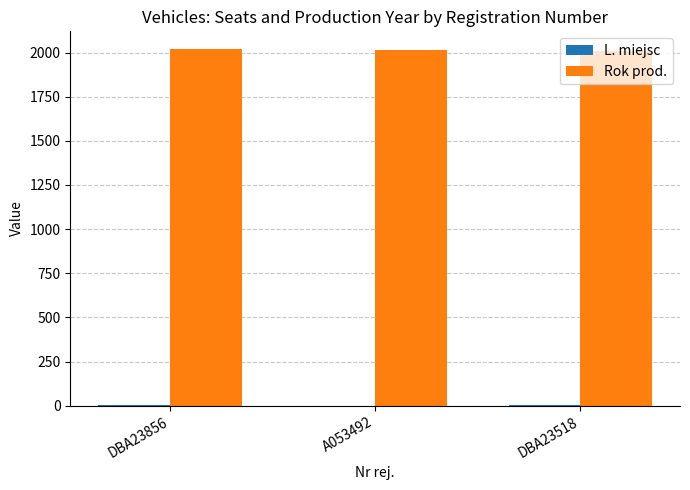

Count the number of data series in this chart.

2